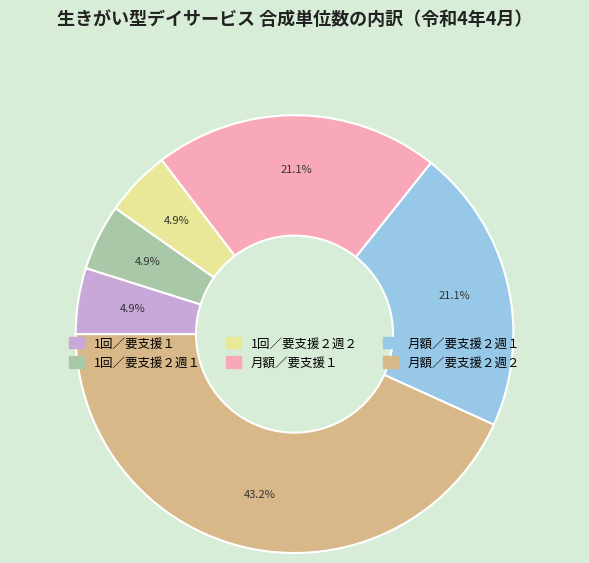

Is there any slice that represents more than half of the pie?

No